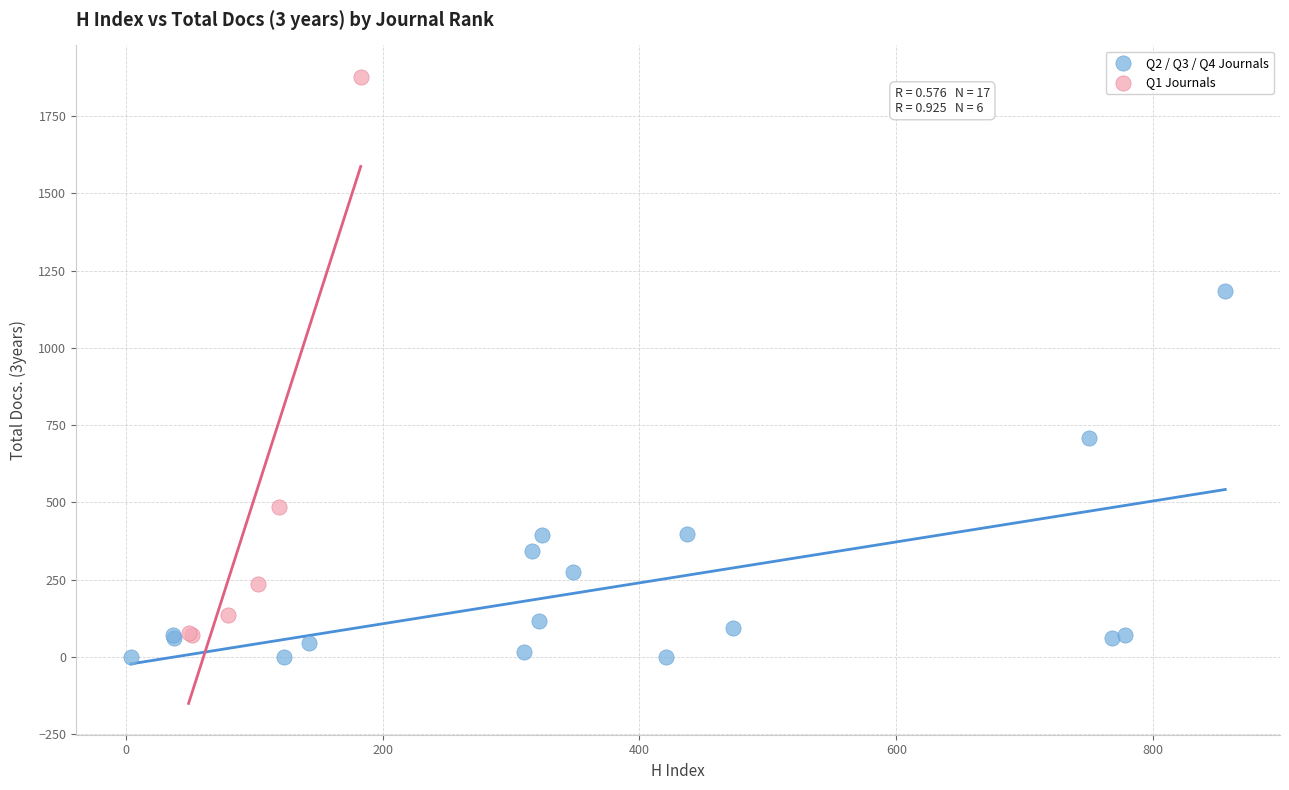

Which series has the widest spread of Y values?

Q1 Journals